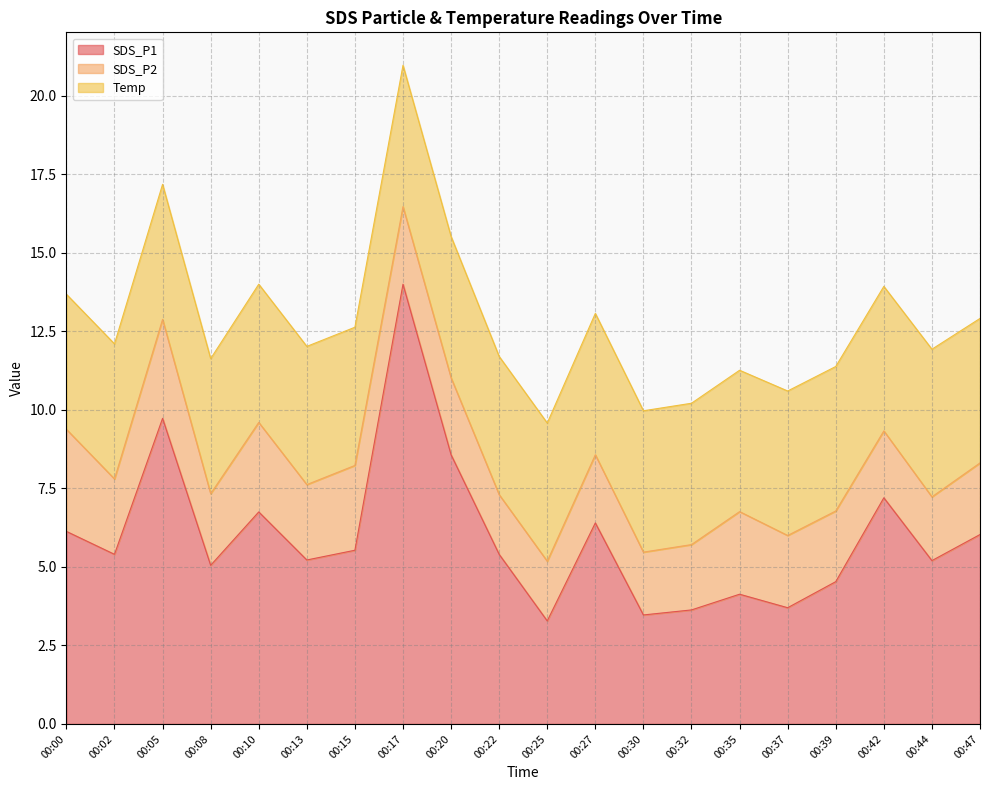

Reading left to right, extract all data points from this chart.

SDS_P1: 00:00=6.1	00:02=5.4	00:05=9.7	00:08=5.0	00:10=6.8	00:13=5.2	00:15=5.5	00:17=14.0	00:20=8.6	00:22=5.4	00:25=3.3	00:27=6.4	00:30=3.5	00:32=3.6	00:35=4.1	00:37=3.7	00:39=4.5	00:42=7.2	00:44=5.2	00:47=6.0
SDS_P2: 00:00=3.2	00:02=2.4	00:05=3.1	00:08=2.3	00:10=2.9	00:13=2.4	00:15=2.7	00:17=2.5	00:20=2.5	00:22=1.9	00:25=1.9	00:27=2.2	00:30=2.0	00:32=2.1	00:35=2.6	00:37=2.3	00:39=2.2	00:42=2.1	00:44=2.0	00:47=2.3
Temp: 00:00=4.3	00:02=4.3	00:05=4.3	00:08=4.3	00:10=4.4	00:13=4.4	00:15=4.4	00:17=4.5	00:20=4.5	00:22=4.4	00:25=4.4	00:27=4.5	00:30=4.5	00:32=4.5	00:35=4.5	00:37=4.6	00:39=4.6	00:42=4.6	00:44=4.7	00:47=4.6